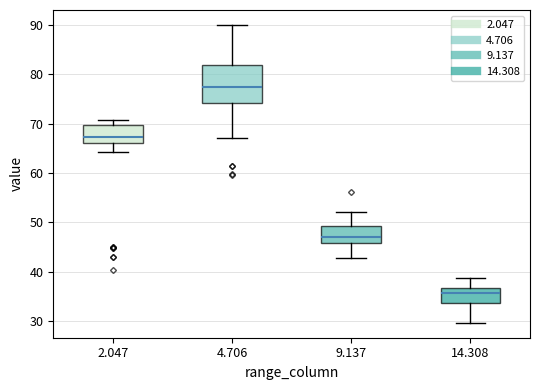

Which box has the highest median line?

4.706